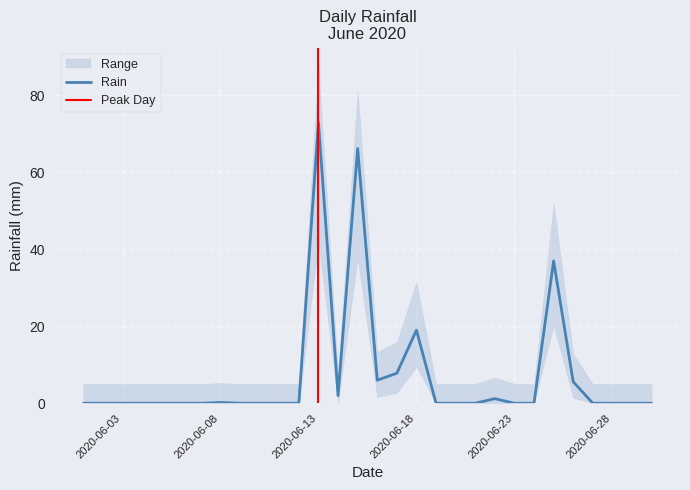

Where is the first local maximum?

2020-06-08